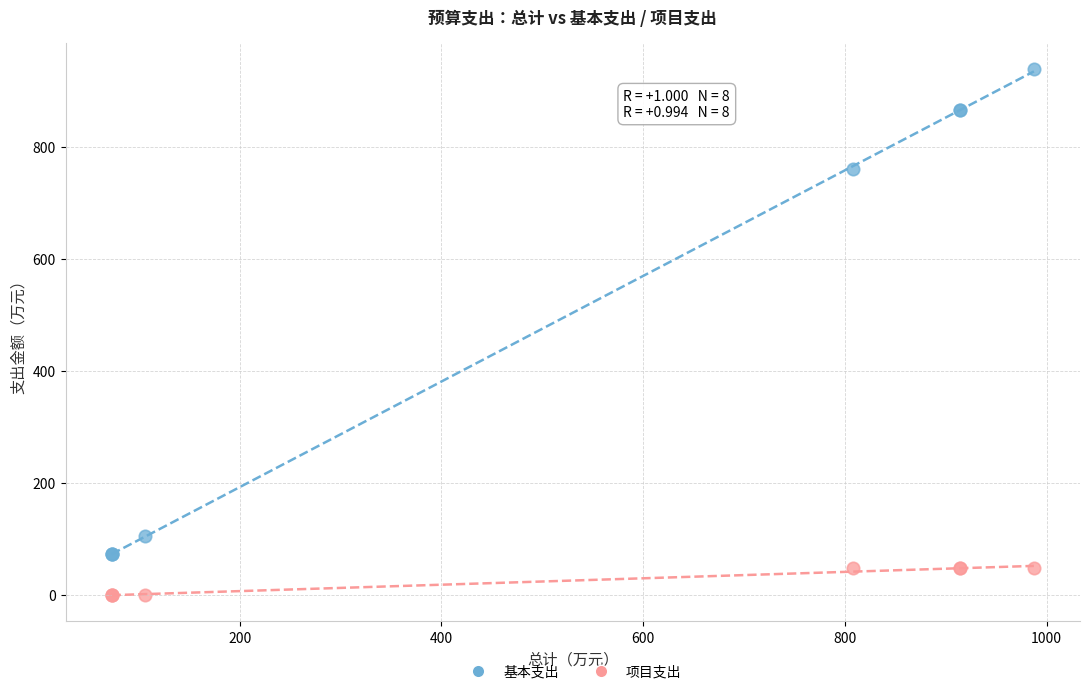

Which series has the widest spread of Y values?

基本支出